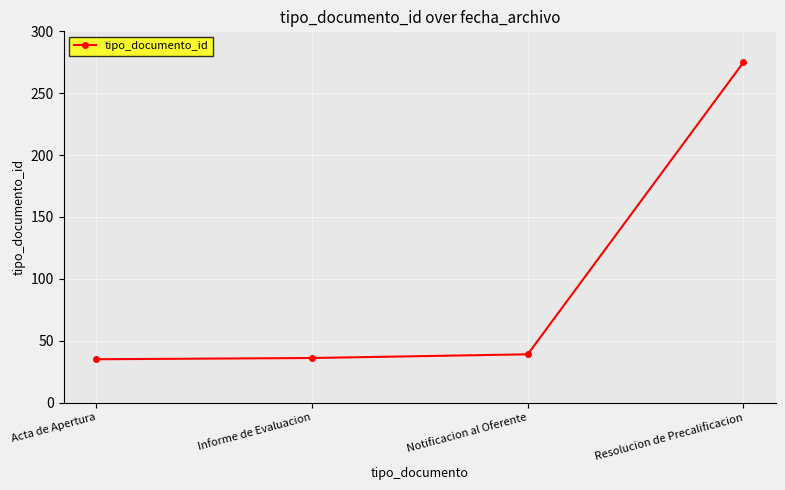

What is the average value?

96